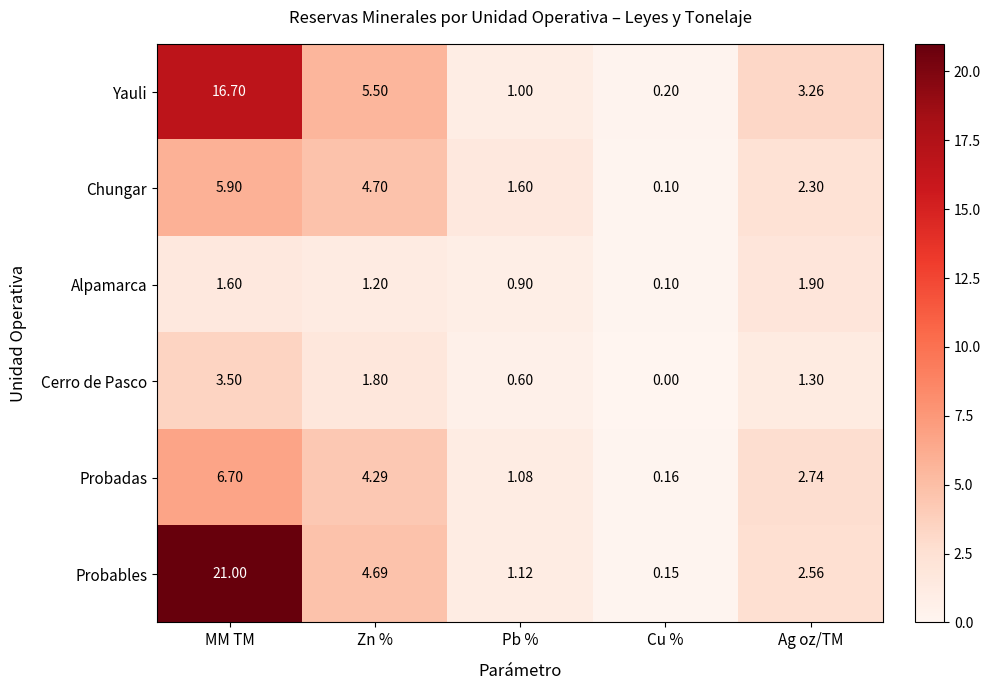

Where is Yauli nearest to the value 8?

Zn %